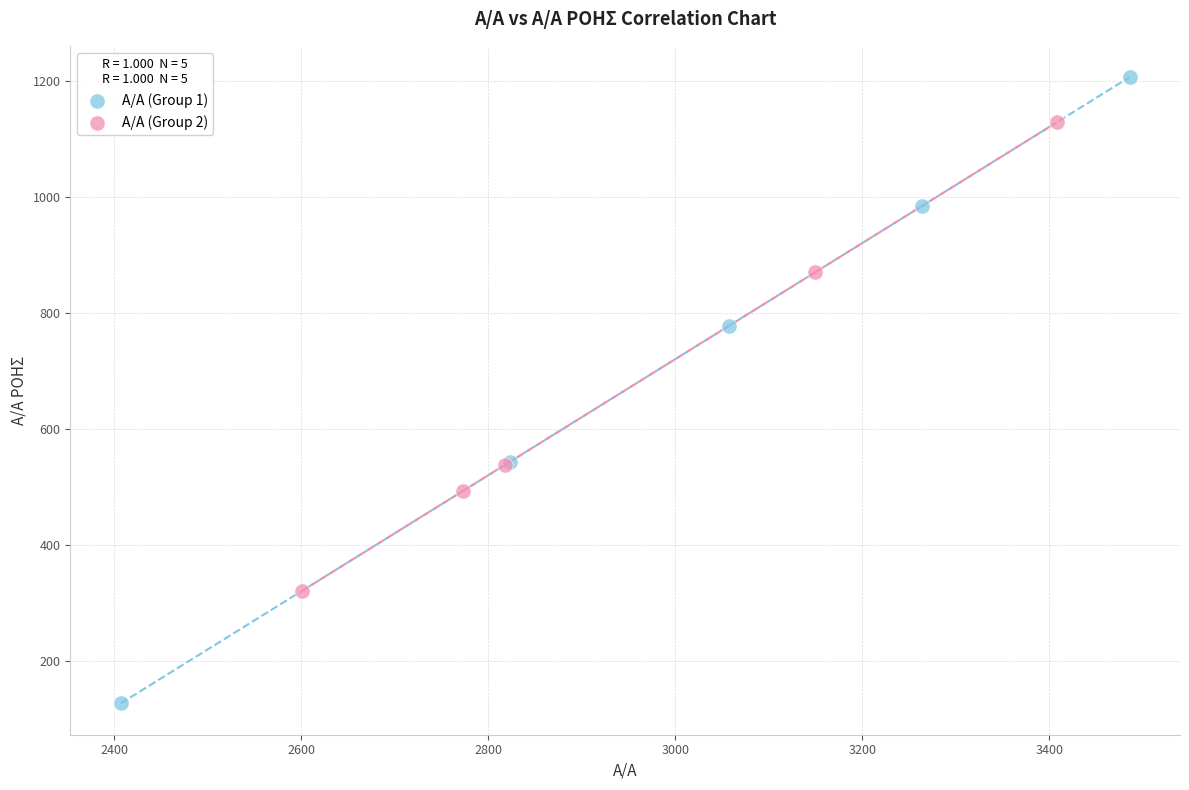

What are all the series names shown in the legend?

Α/Α (Group 1), Α/Α (Group 2)